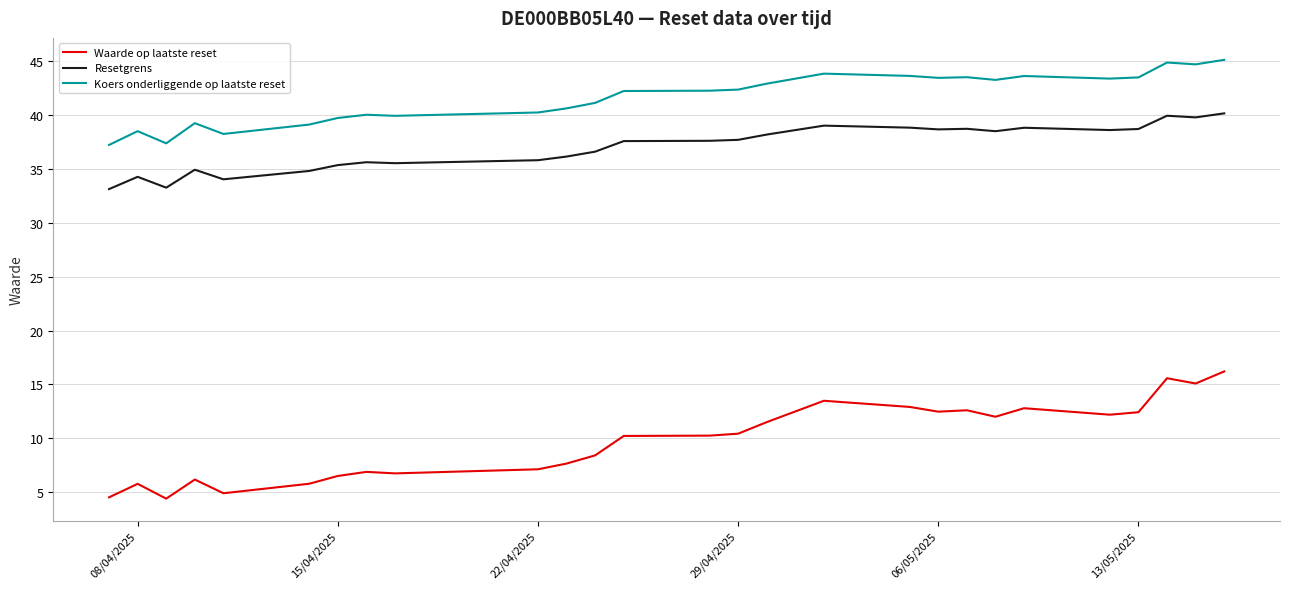

What is the difference between the maximum and minimum values in the Resetgrens series?

7.0